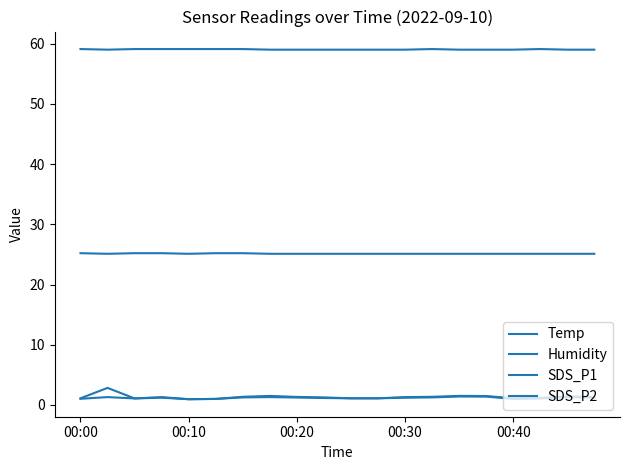

List the series in order of their peak value, highest first.

Humidity, Temp, SDS_P1, SDS_P2